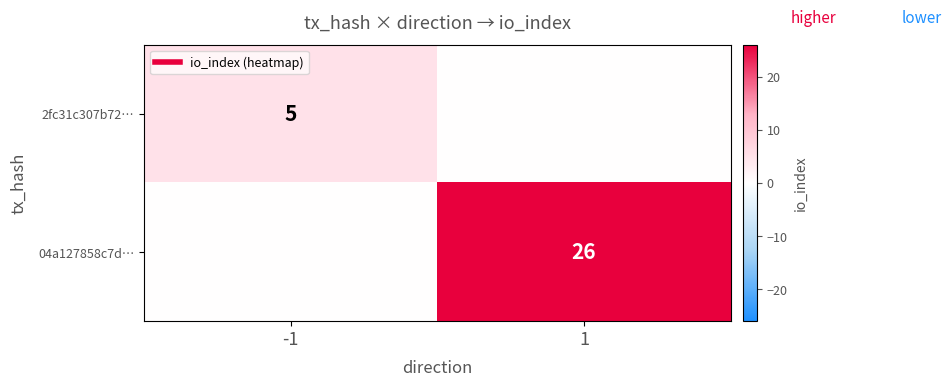

At which category does the chart reach its peak across all series?

1